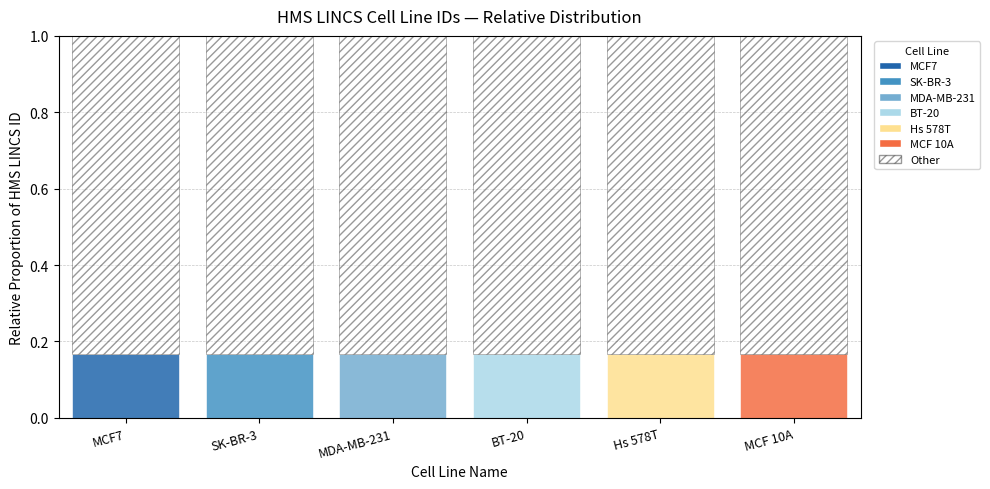

The BT-20 series shows 0.1 at MCF 10A. True or false?

False